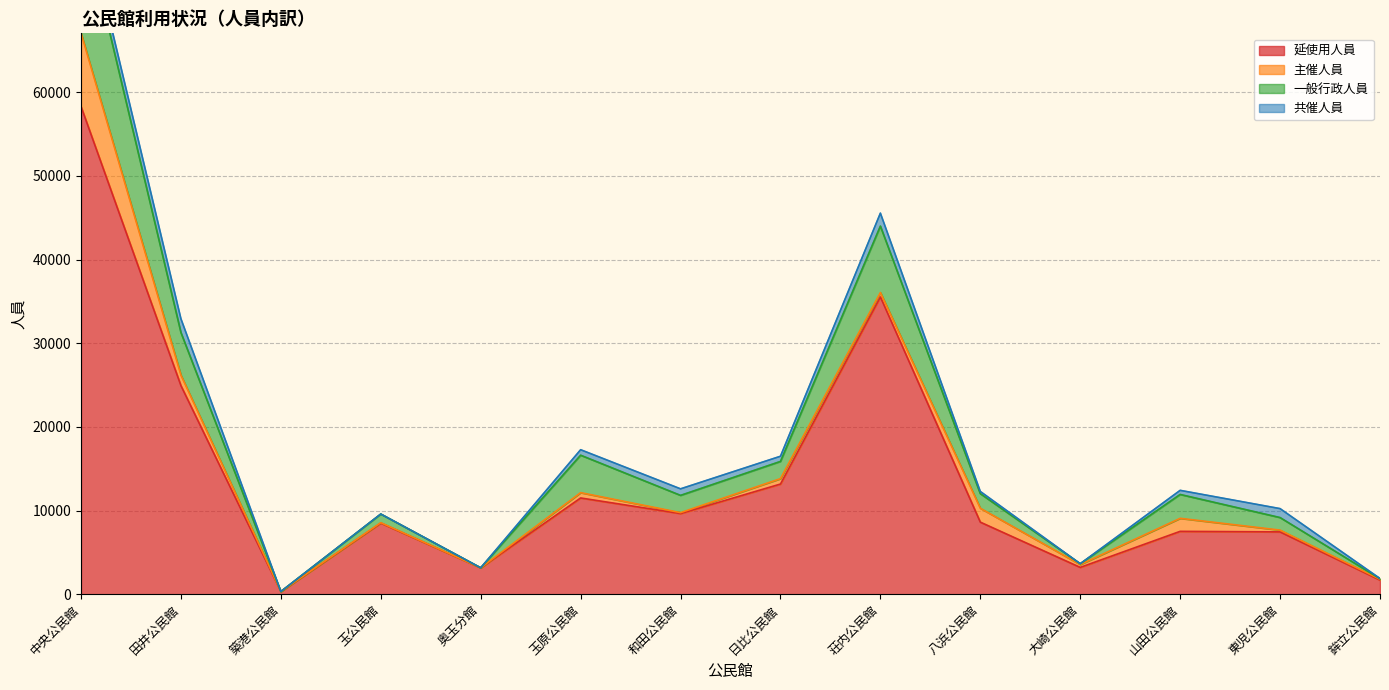

Where is 延使用人員 nearest to the value 29309?

田井公民館